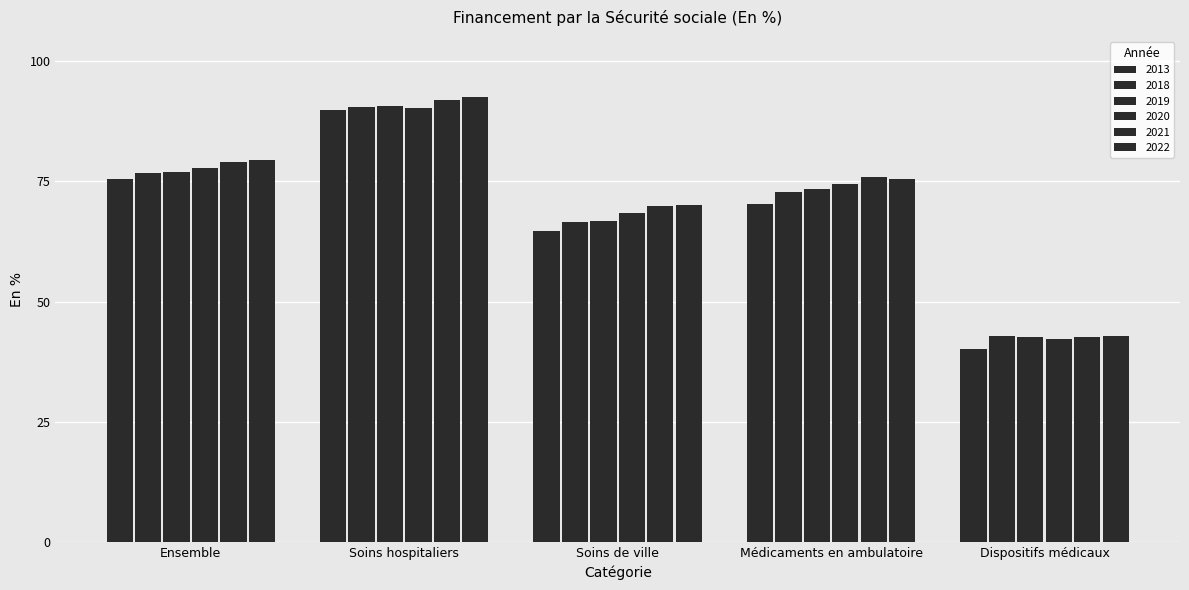

What is the minimum value shown in the chart?

40.1